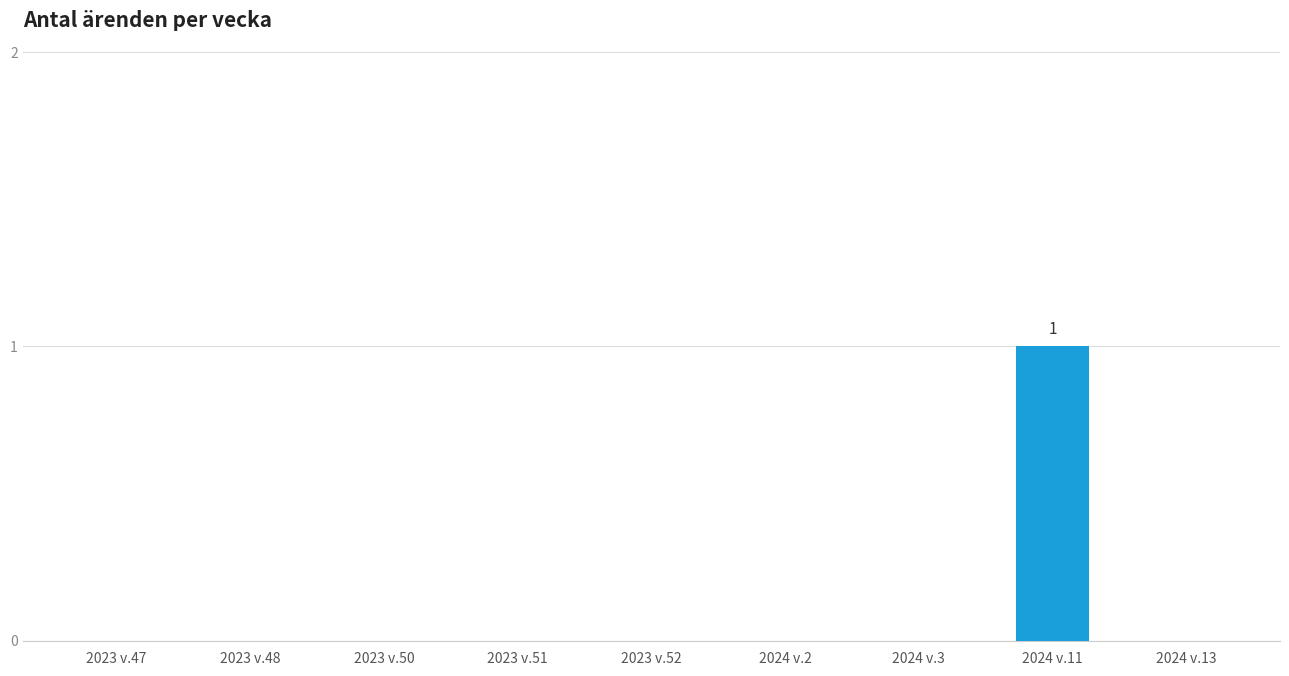

How many values are between 0 and 1?

9